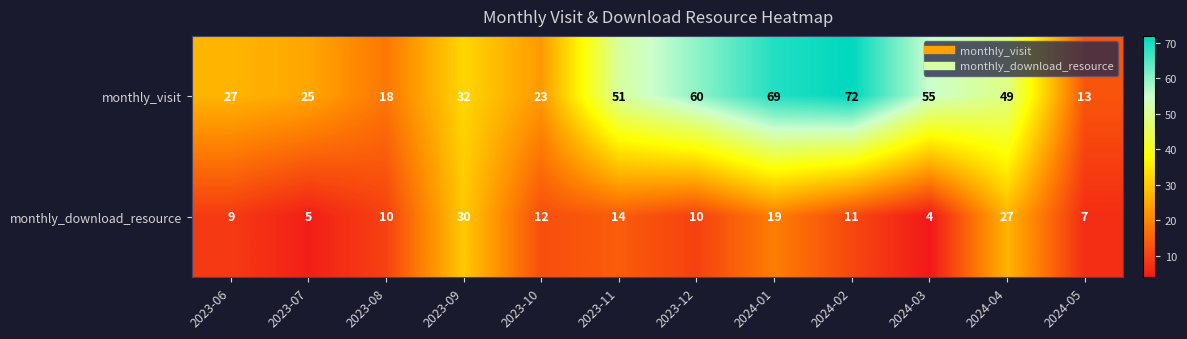

Read the monthly_download_resource value at 2024-05, to the nearest 5.

5